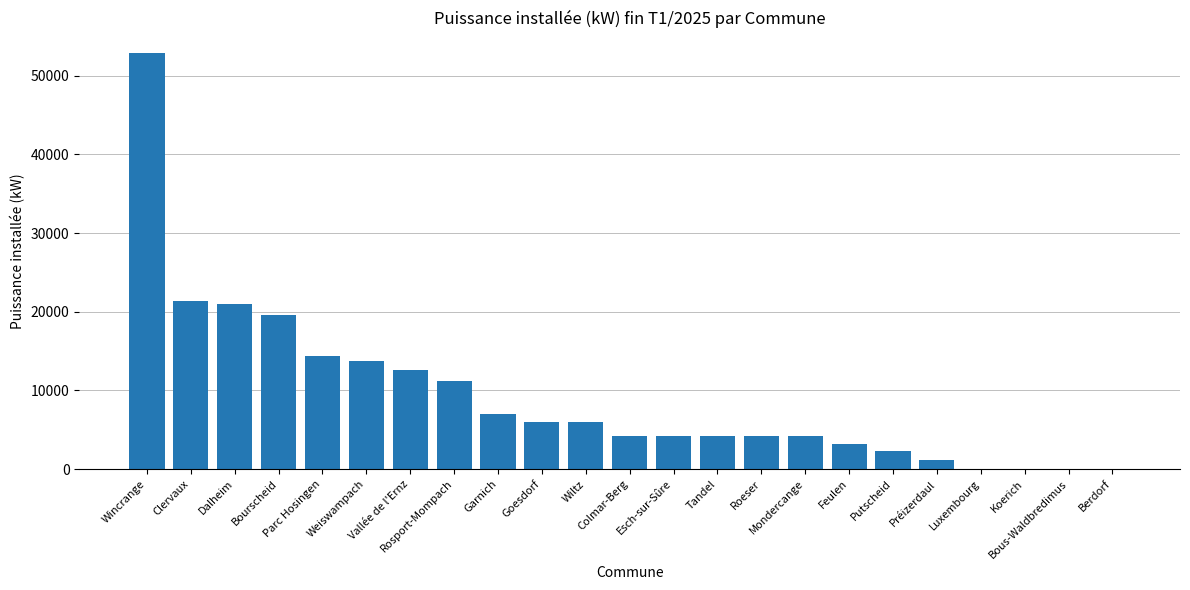

What is the maximum value shown in the chart?

52840.0